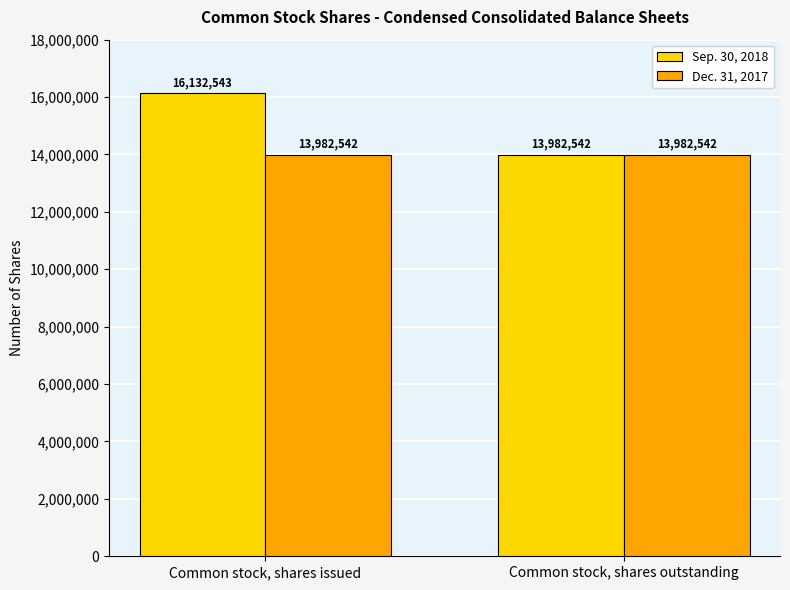

What is the total value across all series at Common stock, shares issued?

30115085